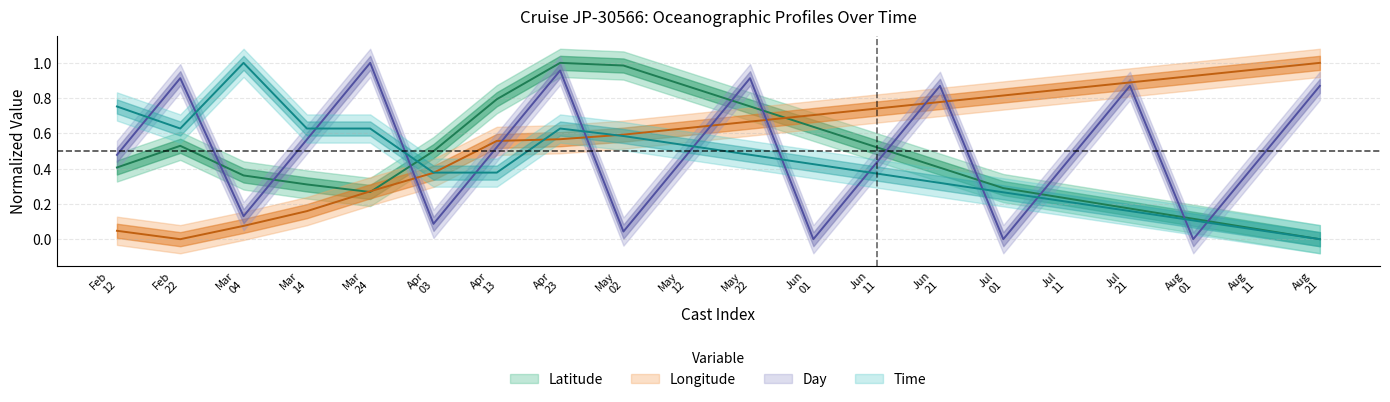

What is the value of the Time point at the 7th from the left?

0.4